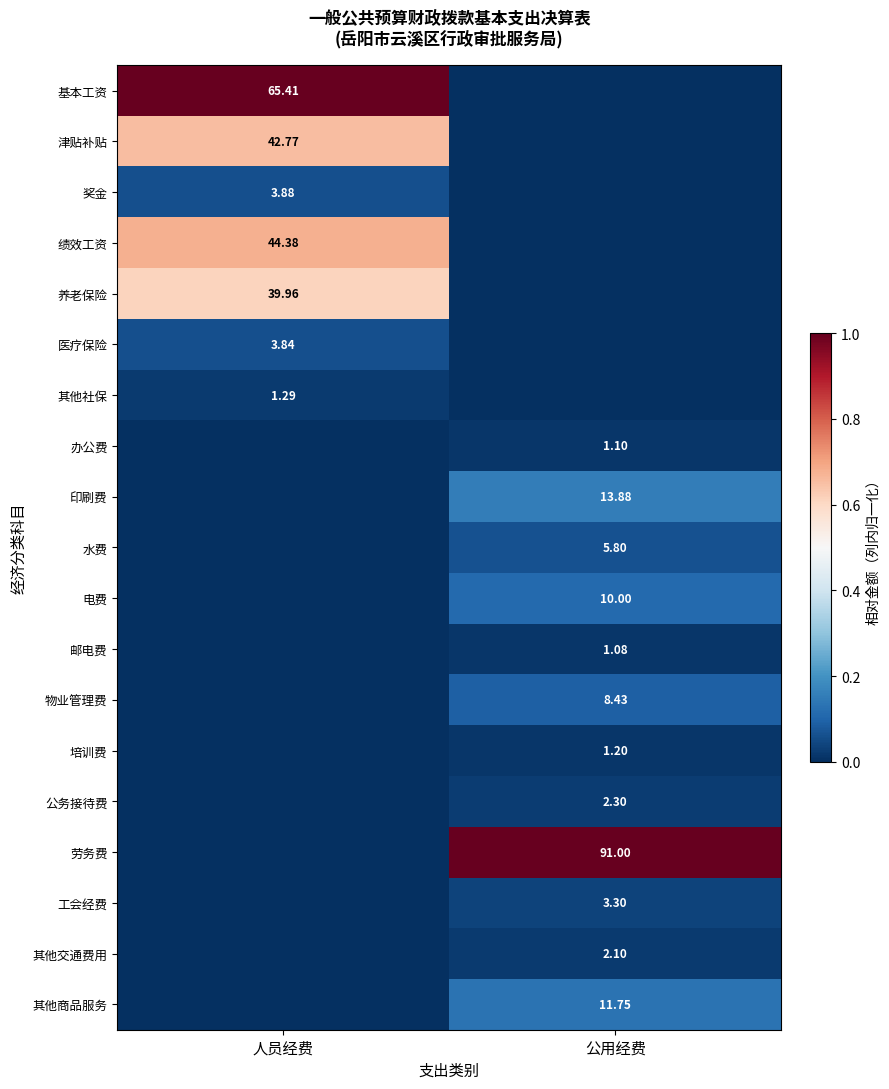

Is the value of 医疗保险 at 人员经费 greater than the value of 电费 at 公用经费?

No